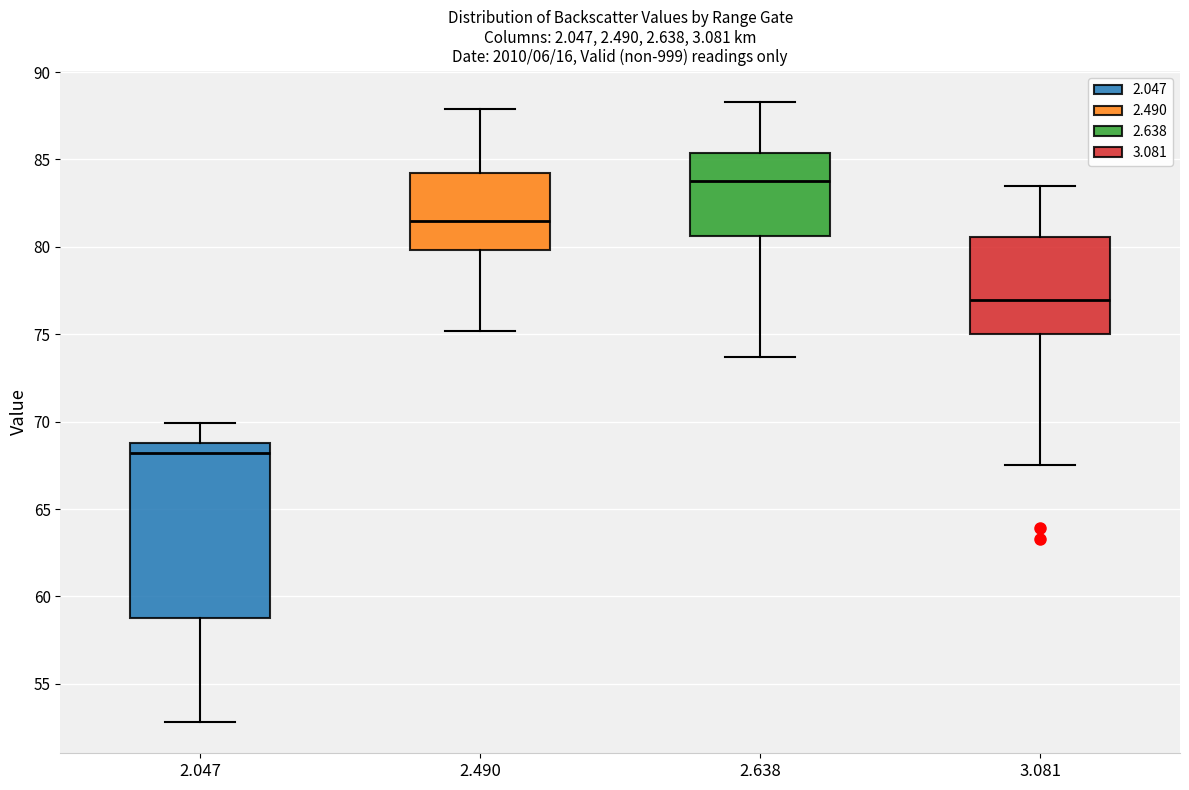

Which box's median line is the lowest?

2.047